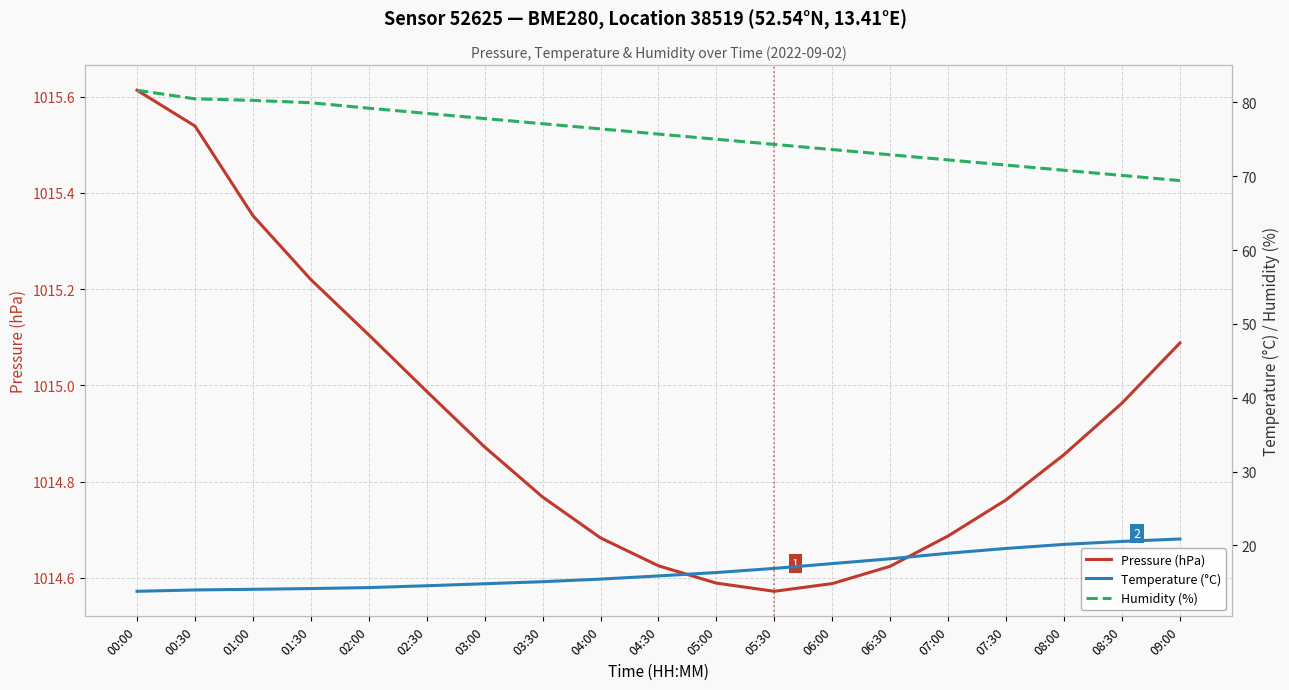

Which label corresponds to the largest value in the chart?

00:00